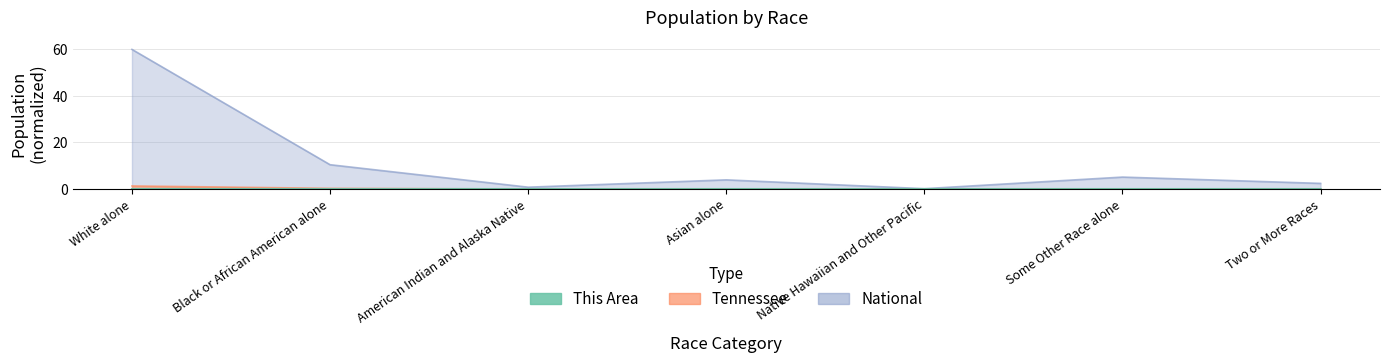

List the labels in order of This Area value, smallest first.

Native Hawaiian and Other Pacific, American Indian and Alaska Native, Some Other Race alone, Asian alone, Two or More Races, Black or African American alone, White alone